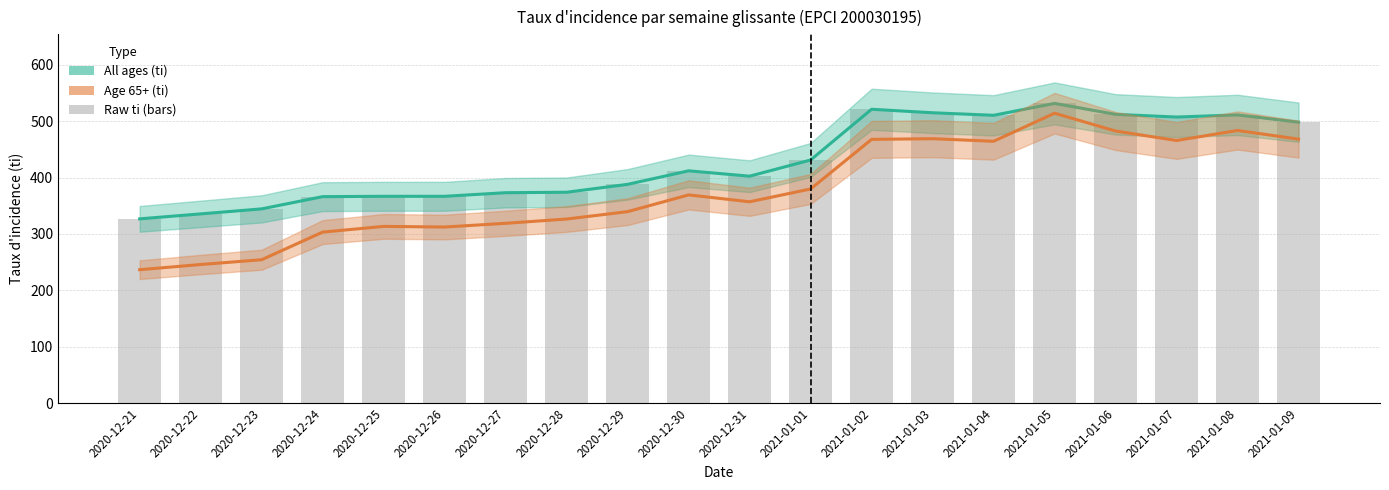

Which series has the widest spread of values?

Age 65+ (ti)